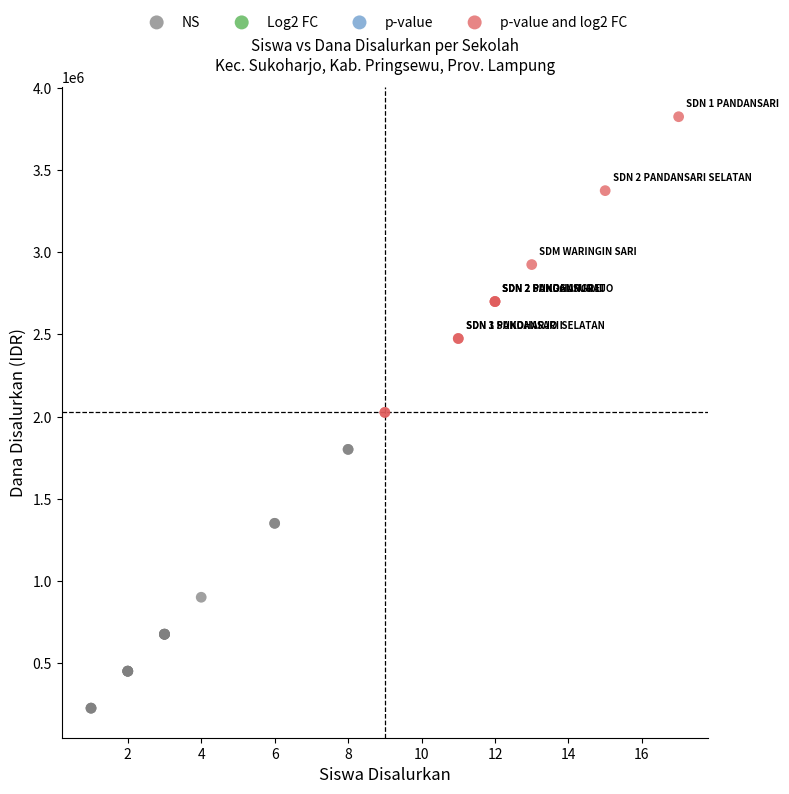

Which series contains the highest Y value?

p-value and log2 FC